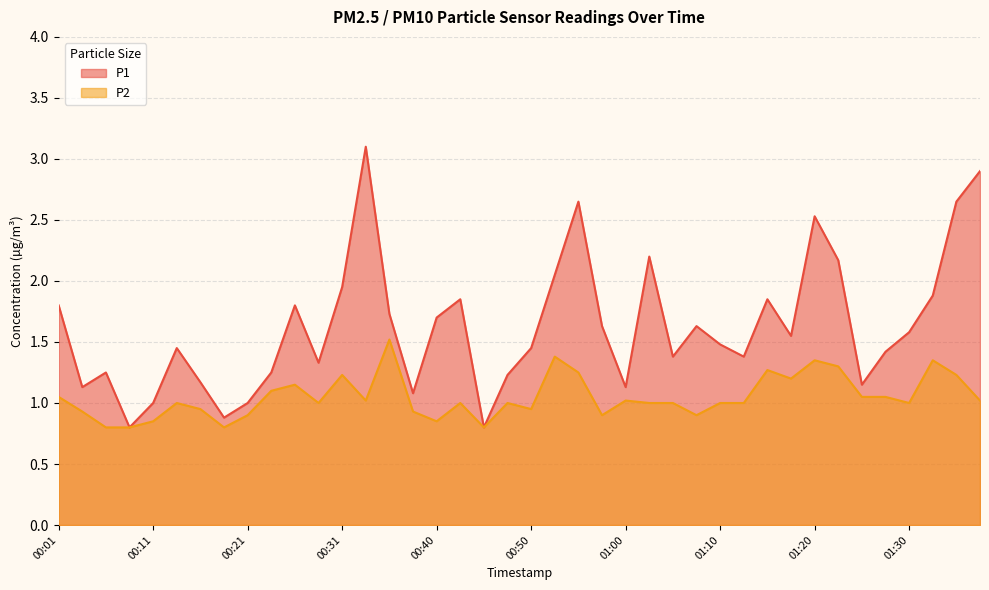

What is the difference between the maximum and minimum values in the P2 series?

0.7